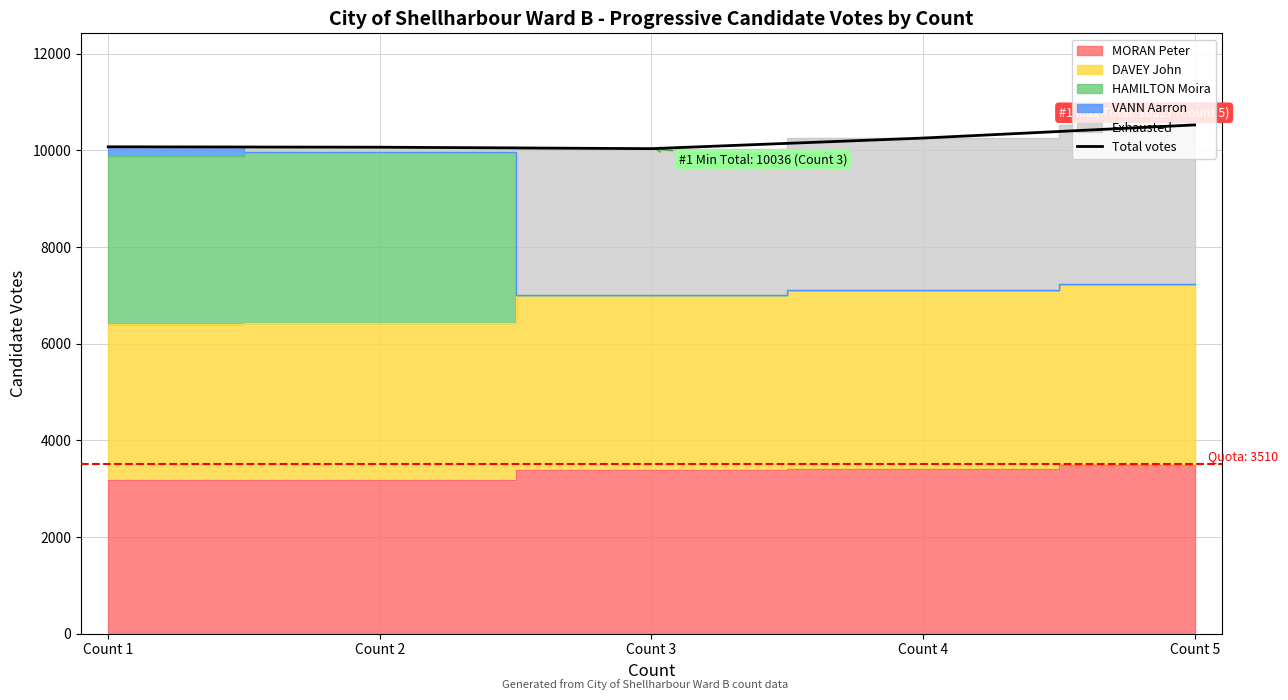

List the labels in order of value, largest first.

Count 5, Count 4, Count 1, Count 2, Count 3